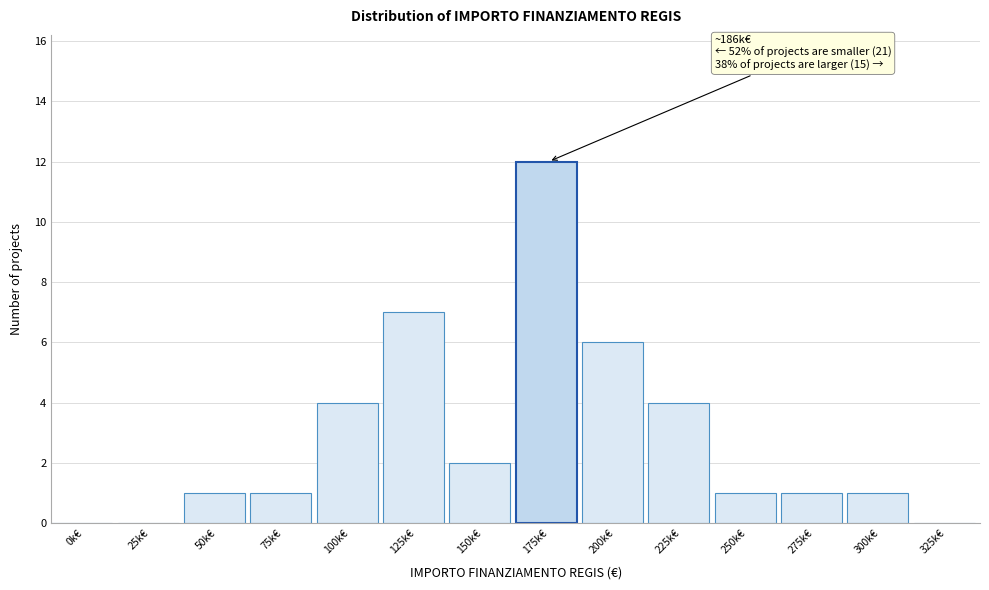

Reading left to right, list all the values displayed in this chart.

0k€=0	25k€=0	50k€=1	75k€=1	100k€=4	125k€=7	150k€=2	175k€=12	200k€=6	225k€=4	250k€=1	275k€=1	300k€=1	325k€=0